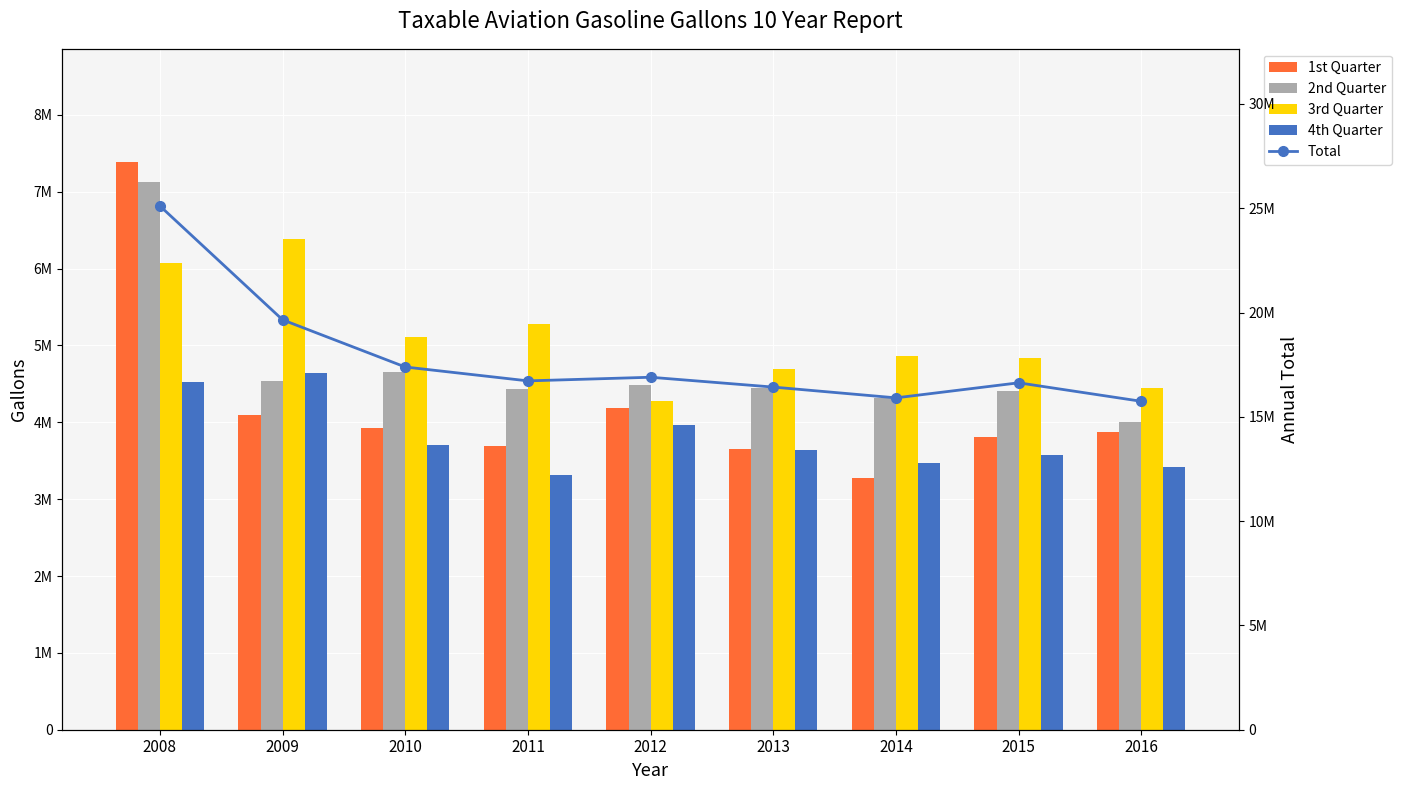

What is the difference between the 4th Quarter values at 2015 and 2009?

1066767